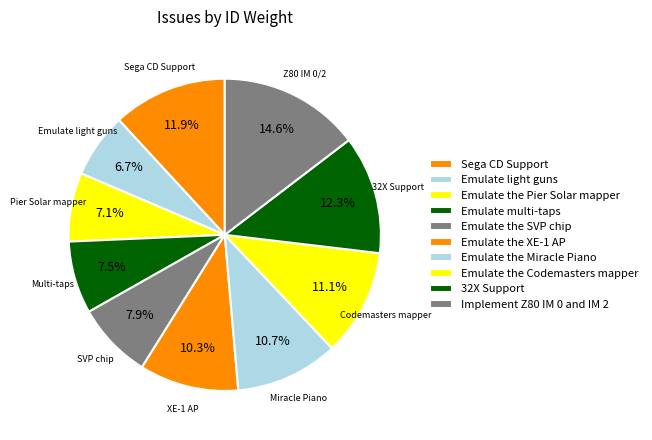

How many slices are in this pie chart?

10